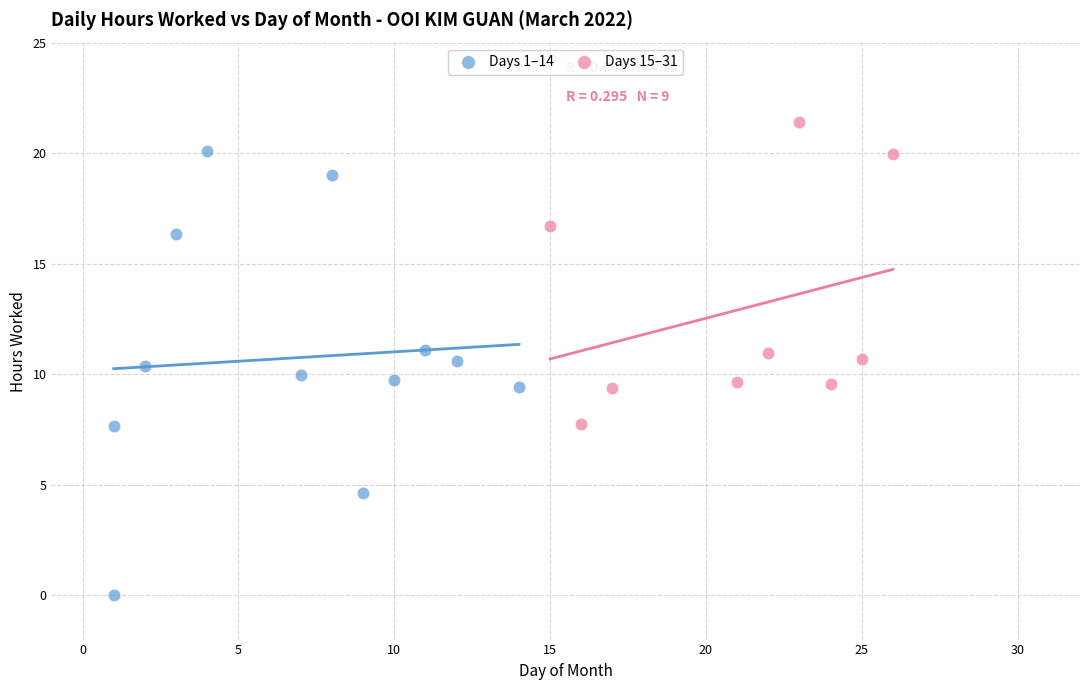

Which series has the widest spread of Y values?

Days 1–14